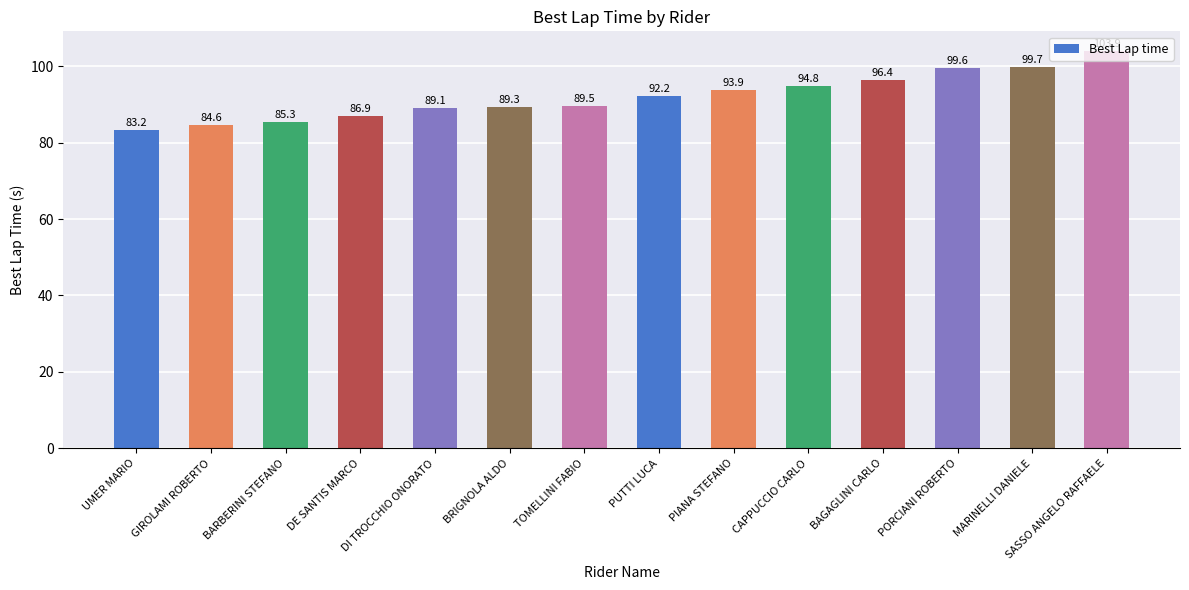

At which category does the chart reach its minimum across all series?

UMER MARIO